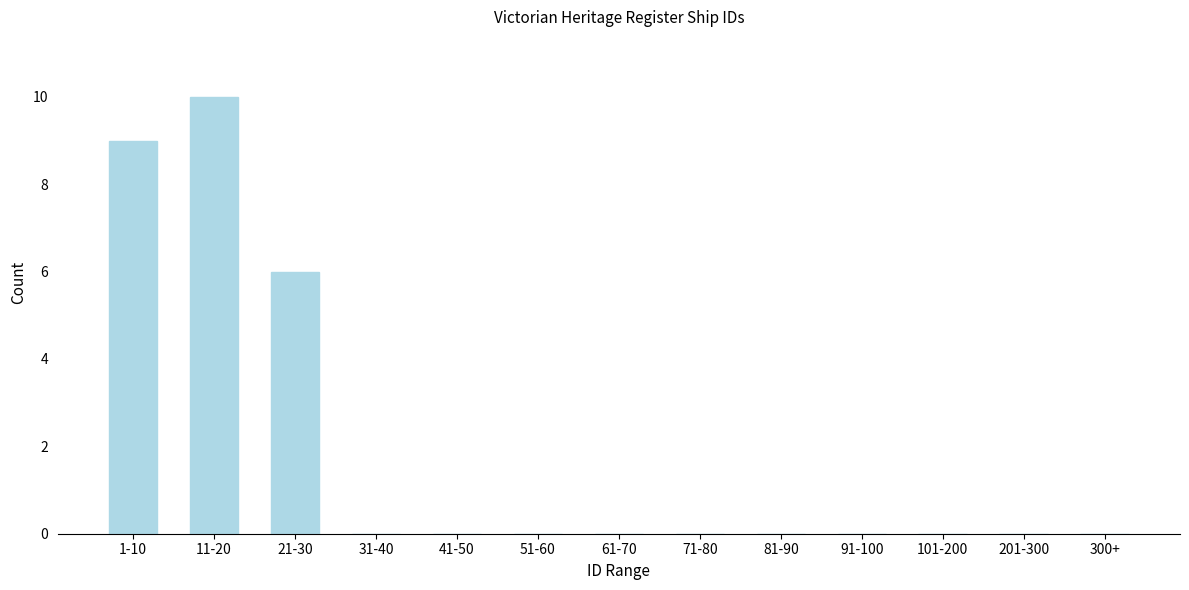

Reading left to right, extract all data points from this chart.

1-10=9	11-20=10	21-30=6	31-40=0	41-50=0	51-60=0	61-70=0	71-80=0	81-90=0	91-100=0	101-200=0	201-300=0	300+=0